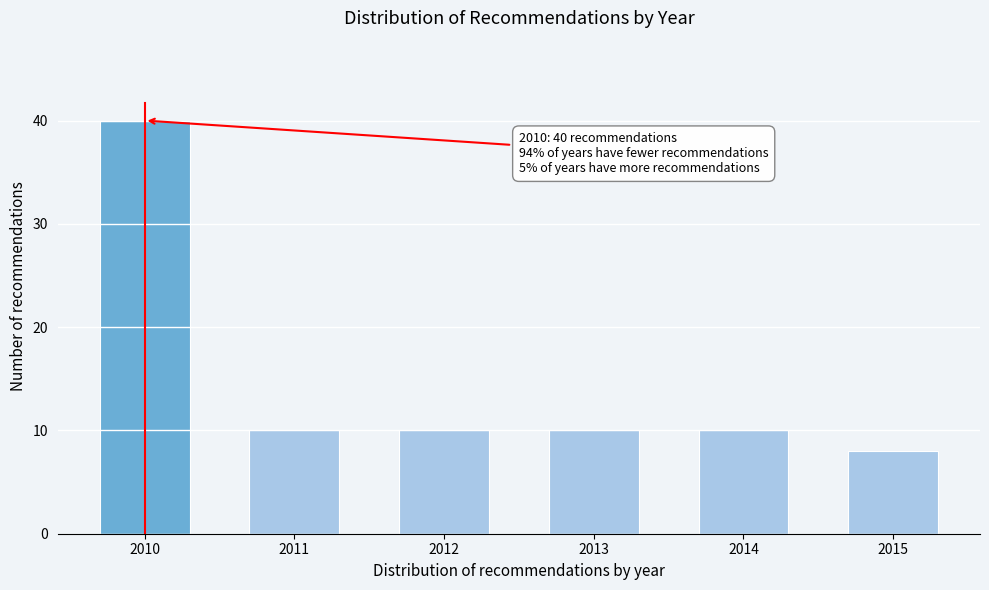

Reading left to right, list all the values displayed in this chart.

2010=40	2011=10	2012=10	2013=10	2014=10	2015=8